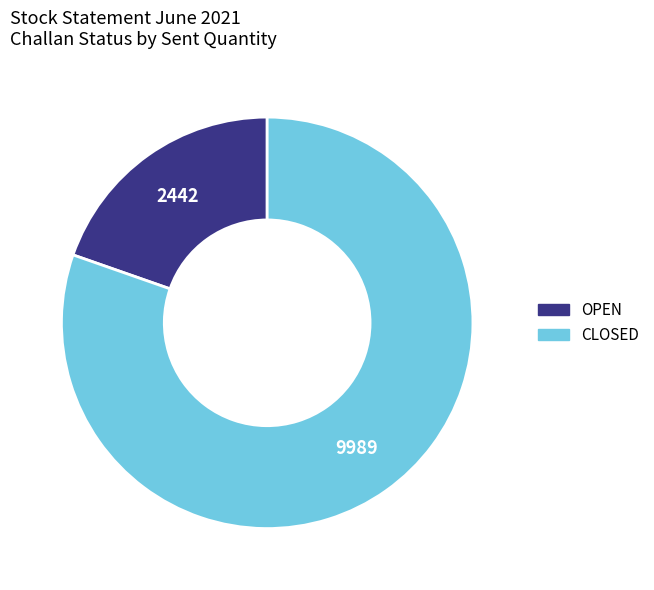

Which category has the biggest portion of the pie?

CLOSED